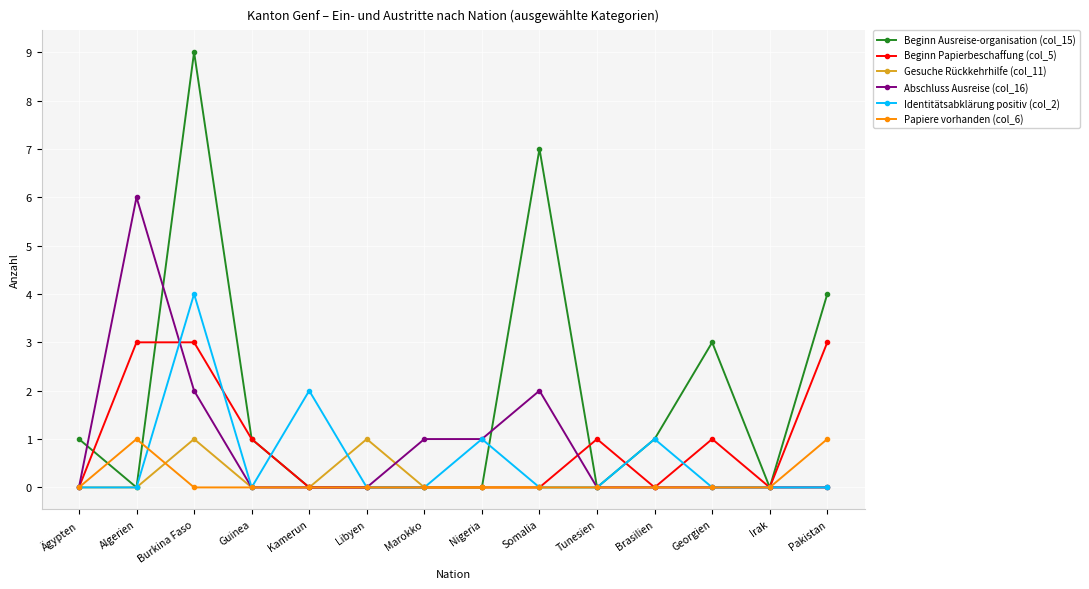

Which series has the largest range (max minus min)?

Beginn Ausreise-organisation (col_15)